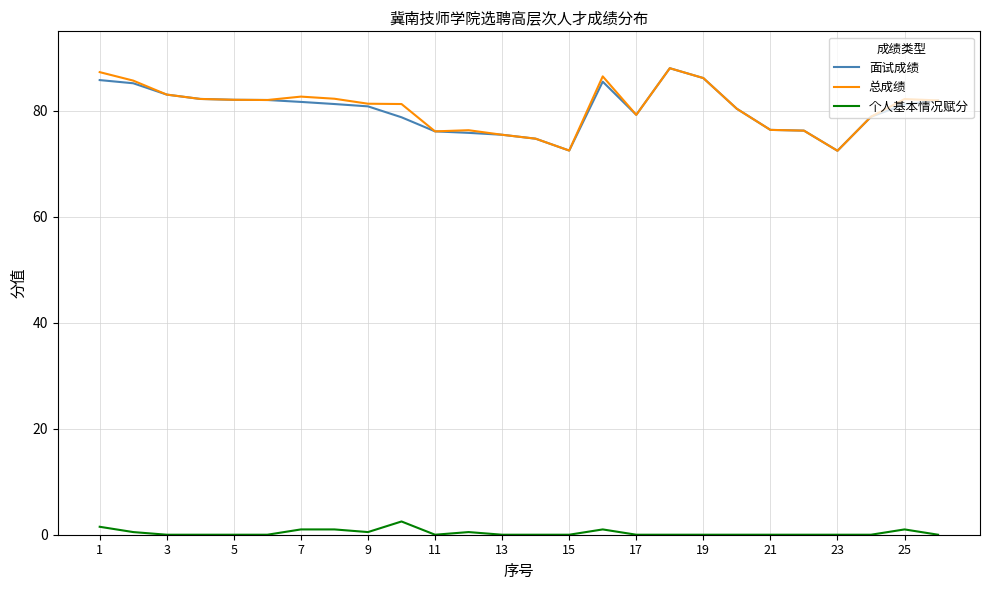

True or false: 总成绩 and 个人基本情况赋分 intersect in this chart.

False